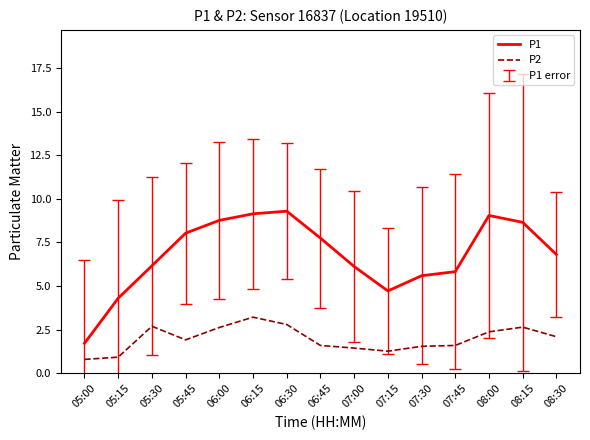

What is the highest value of the P1 series?

9.3